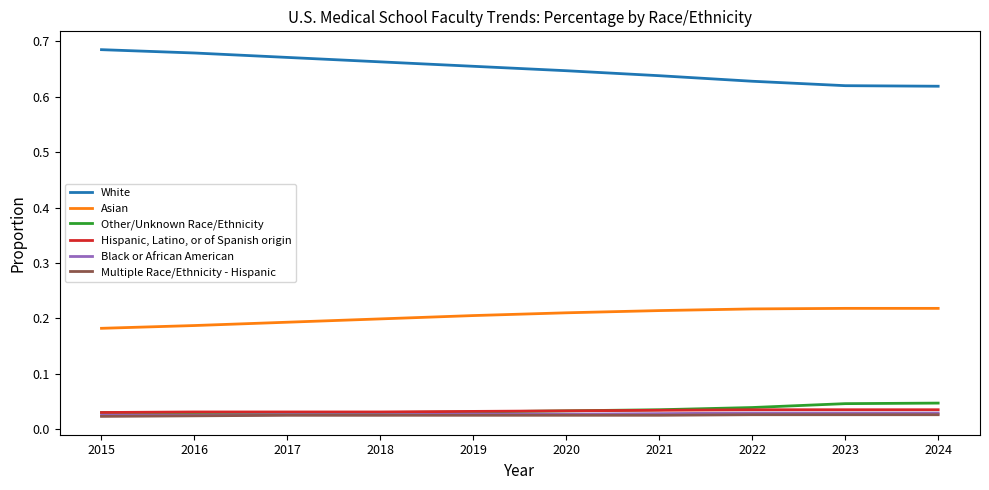

True or false: Asian and Multiple Race/Ethnicity - Hispanic intersect in this chart.

False